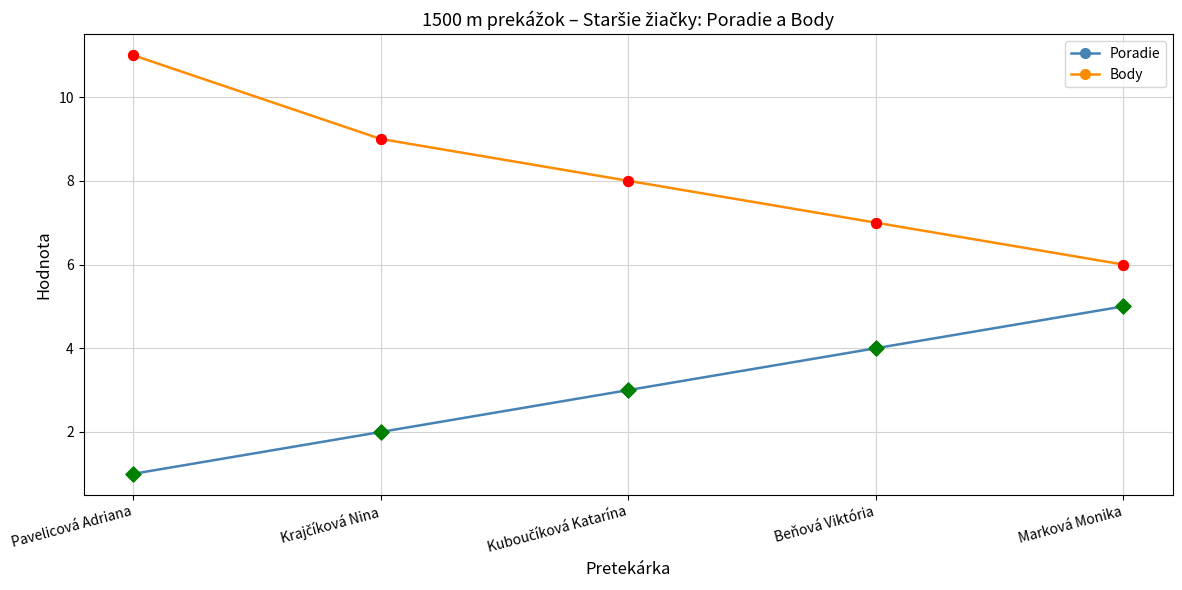

Which series has the largest total across all categories?

Body